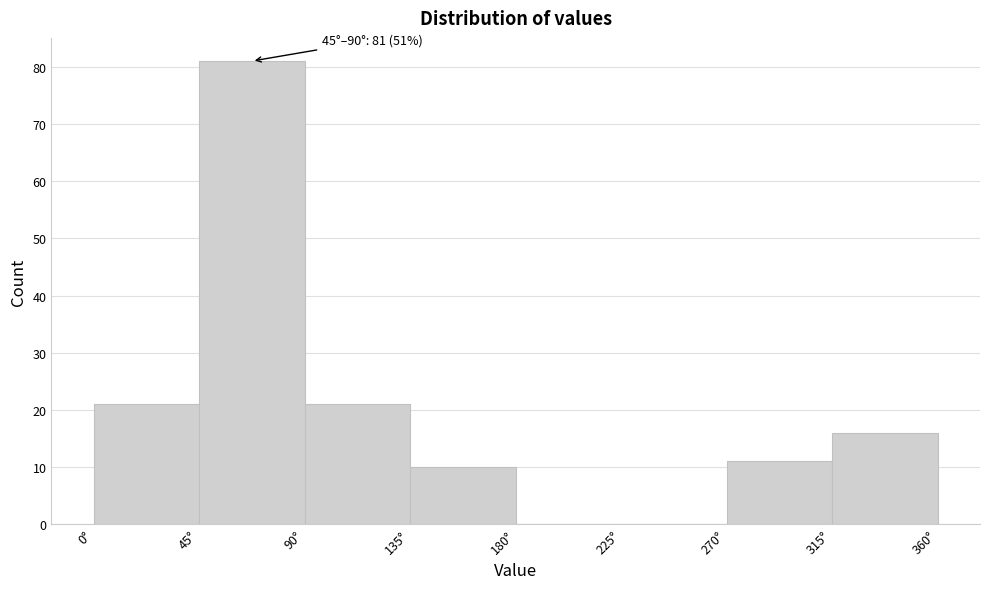

Which range on the x-axis has the tallest bar?

45 to 90